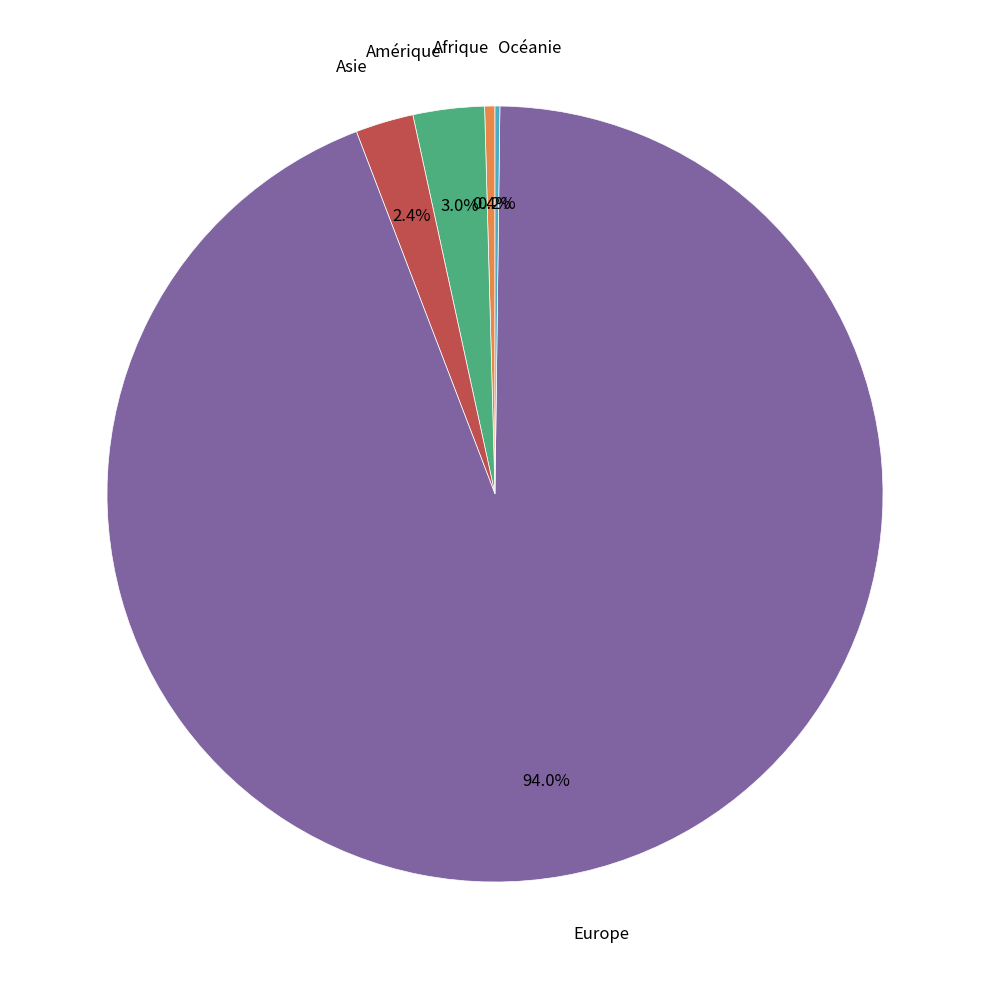

Is there a majority slice in this chart?

Yes